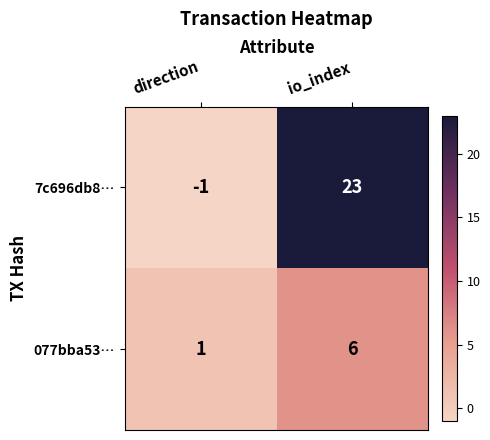

What is the difference between the 7c696db8… values at direction and io_index?

24